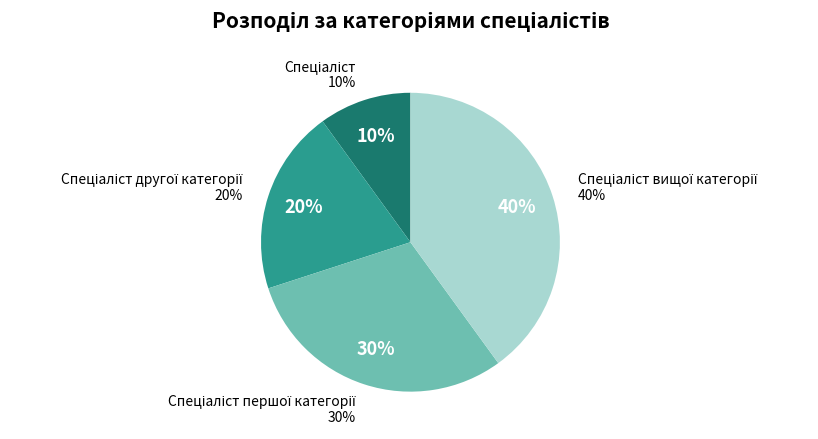

Combined, what portion of the pie is Спеціаліст першої категорії and Спеціаліст вищої категорії?

70.0%